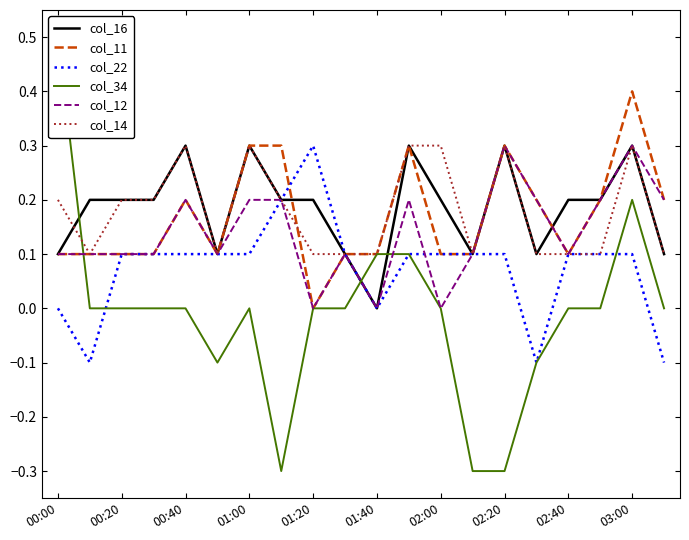

How many lines are shown in the chart?

6